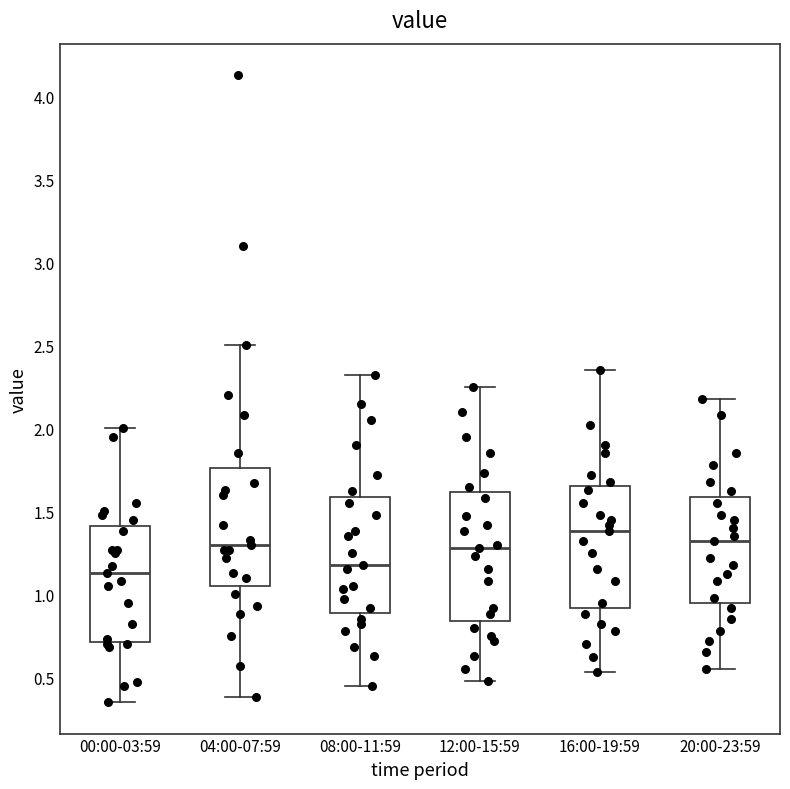

Where is the upper edge of the box for 04:00-07:59 on the y-axis? The values are not printed on the chart, so give them approximately, as read against the axis.

1.75